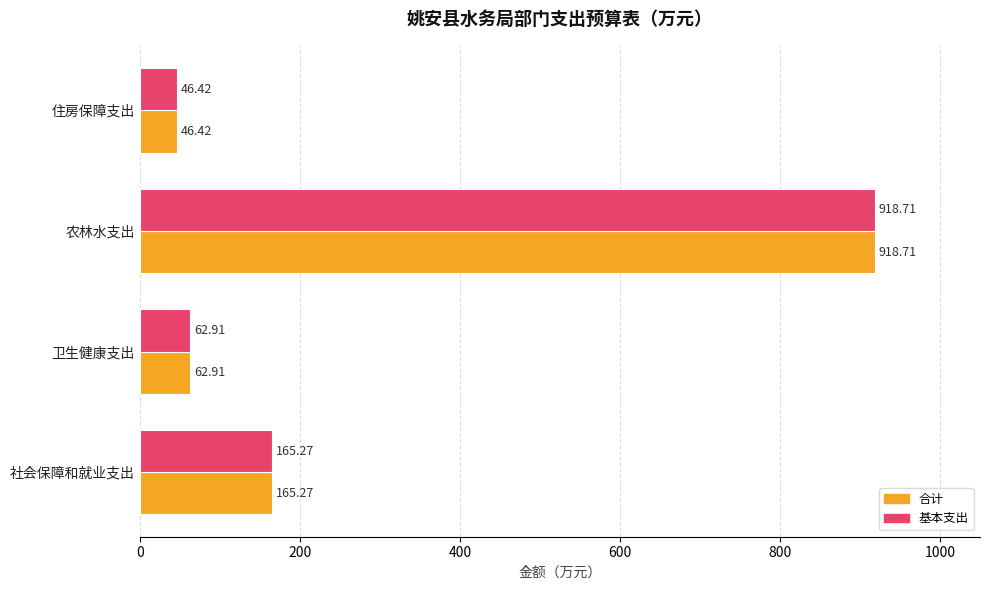

Is the value of 合计 at 卫生健康支出 greater than the value of 基本支出 at 住房保障支出?

Yes